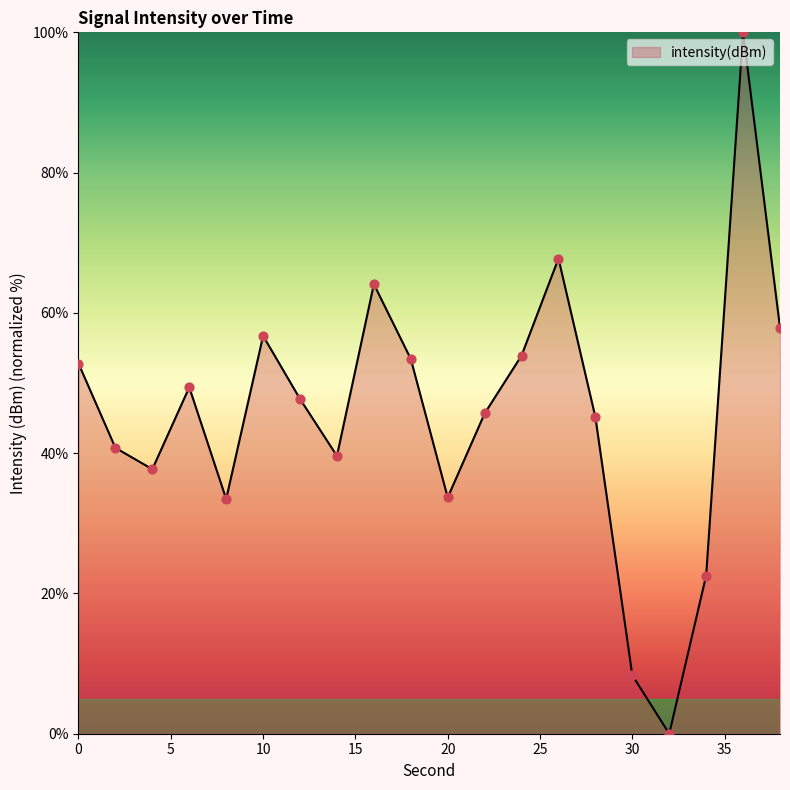

What is the maximum value shown in the chart?

100.0